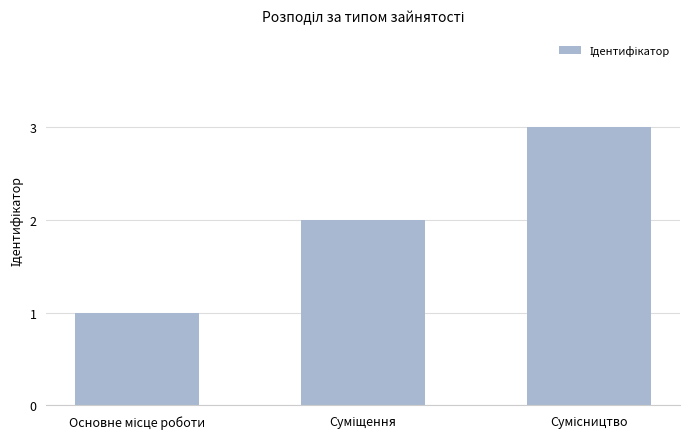

What is the sum of all values?

6